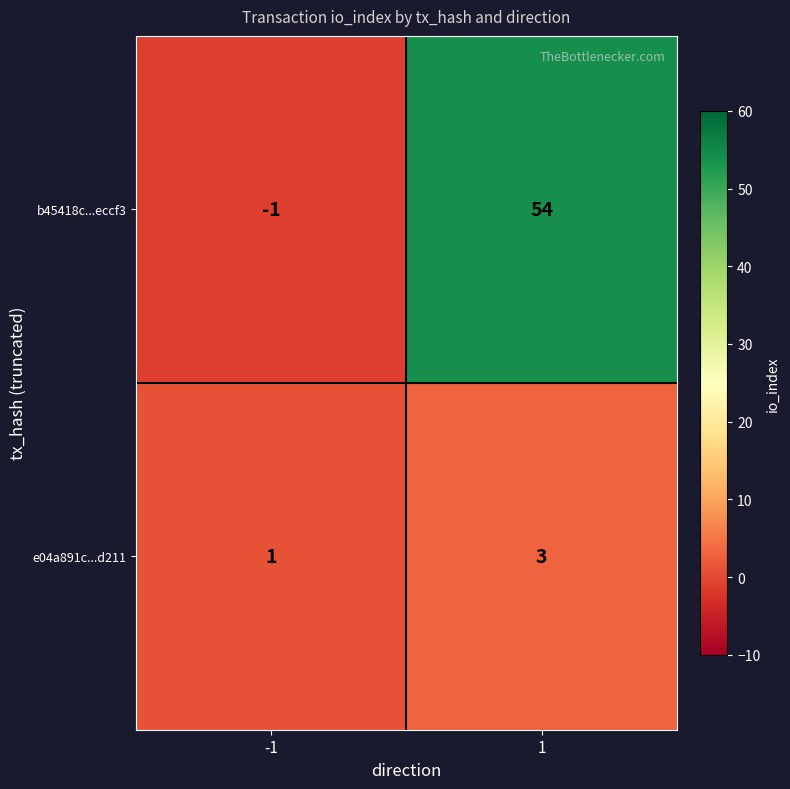

What is the sum of the e04a891c...d211 values at -1 and 1?

4